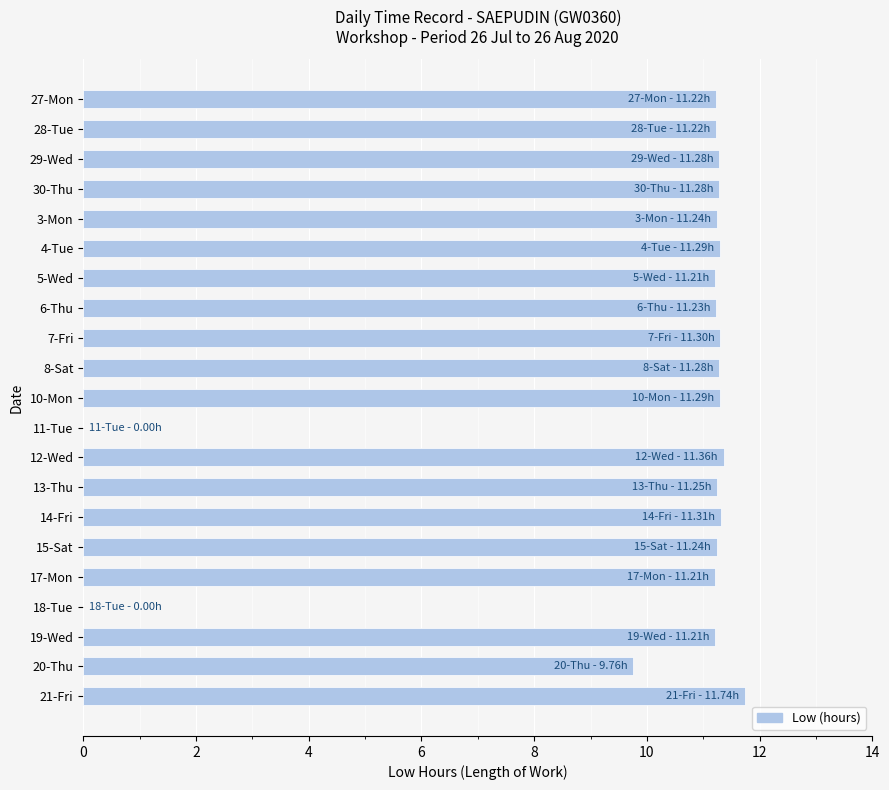

What is the greatest value displayed?

11.7